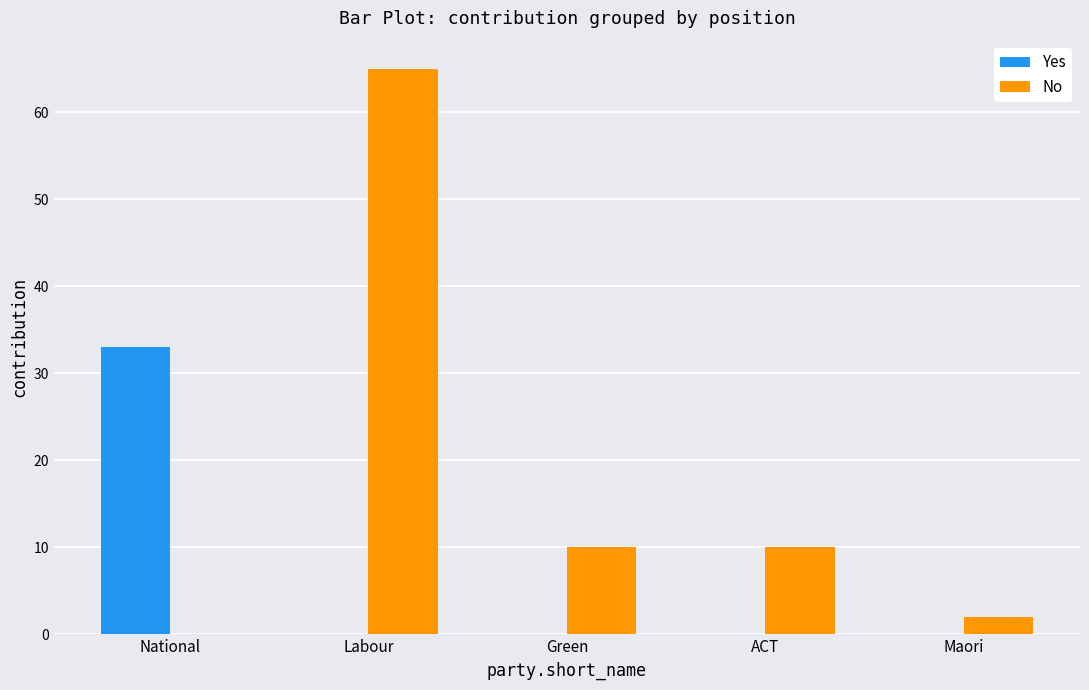

Which series has the largest total across all categories?

No